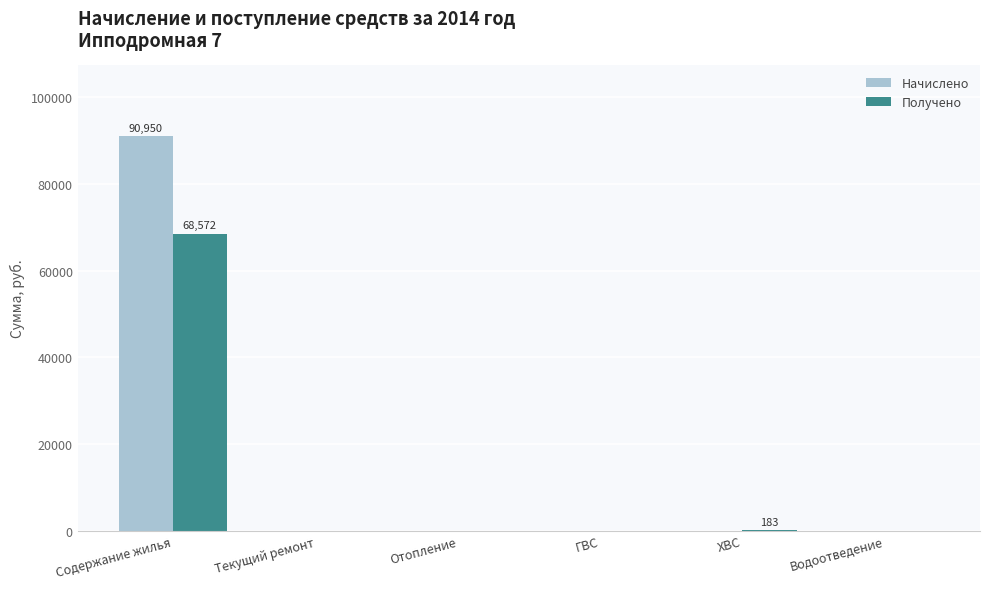

Which series has the largest range (max minus min)?

Начислено